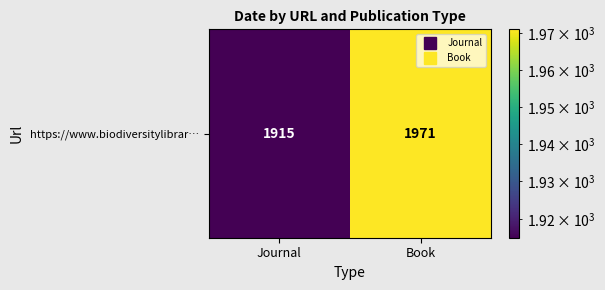

What is the maximum value shown in the chart?

1971